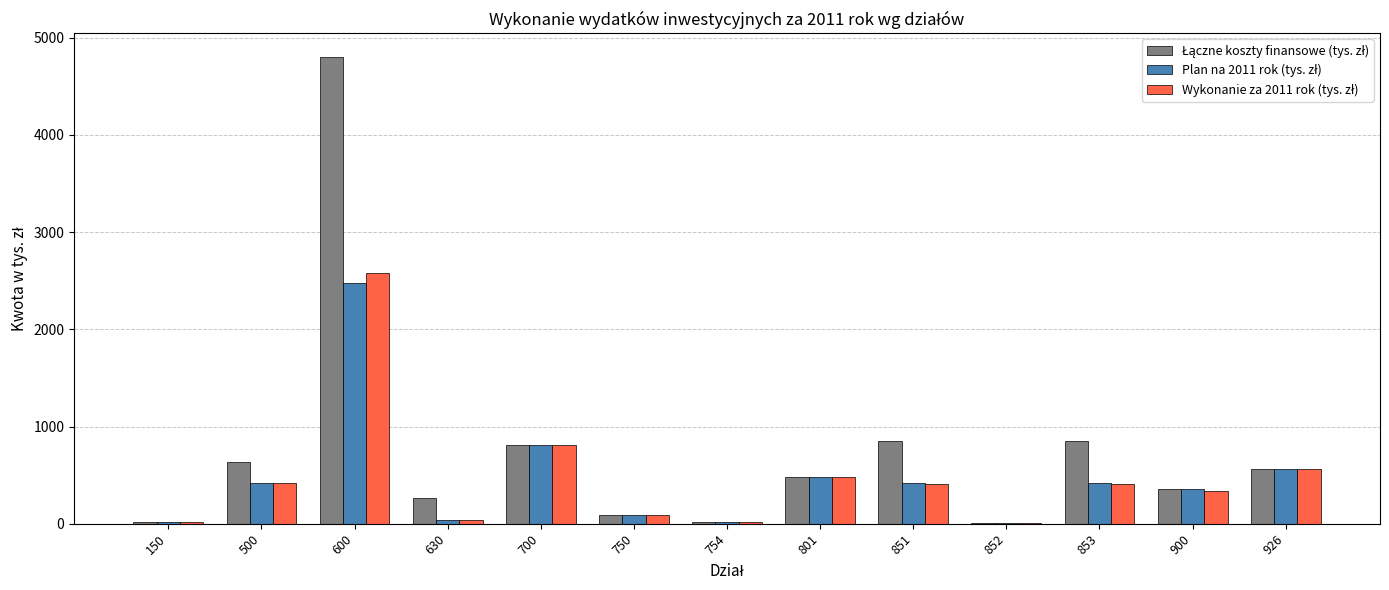

What is the greatest value displayed?

4807.3